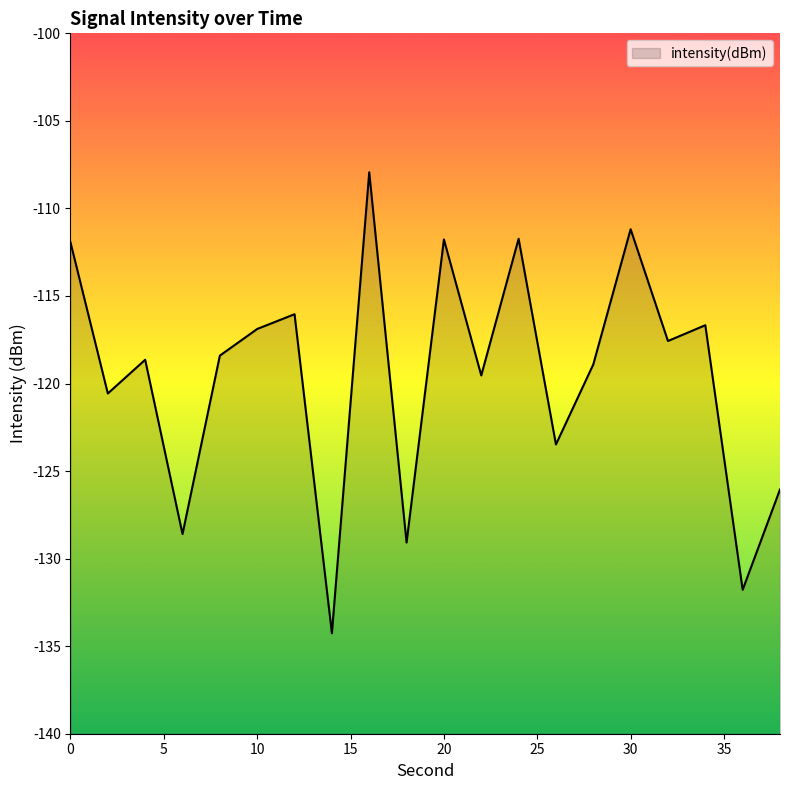

The value at 24 is -149.6. True or false?

False